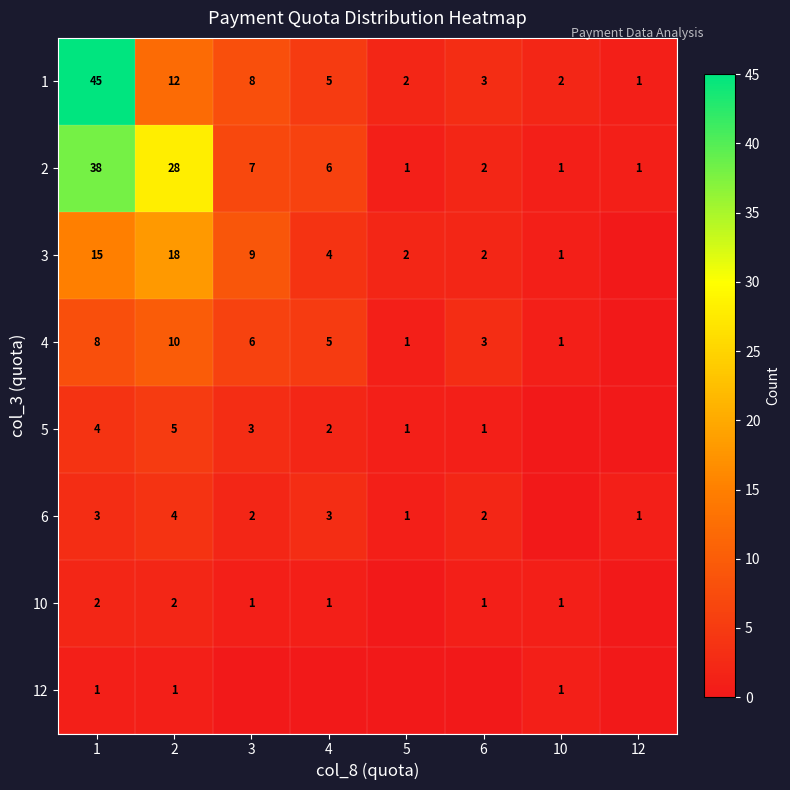

At how many categories does at least one series exceed 21?

2